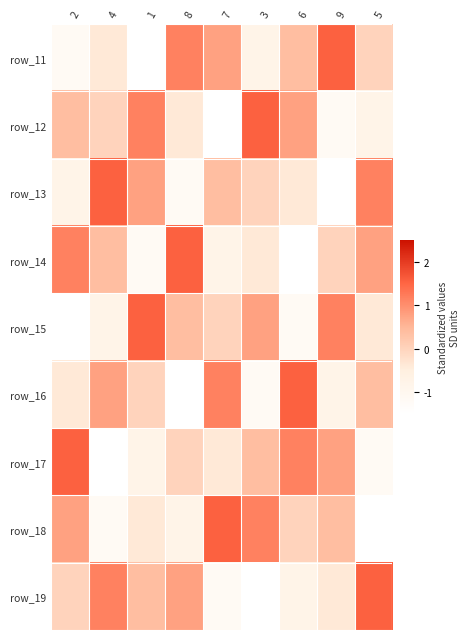

Which has a higher value, 7 or 6?

7